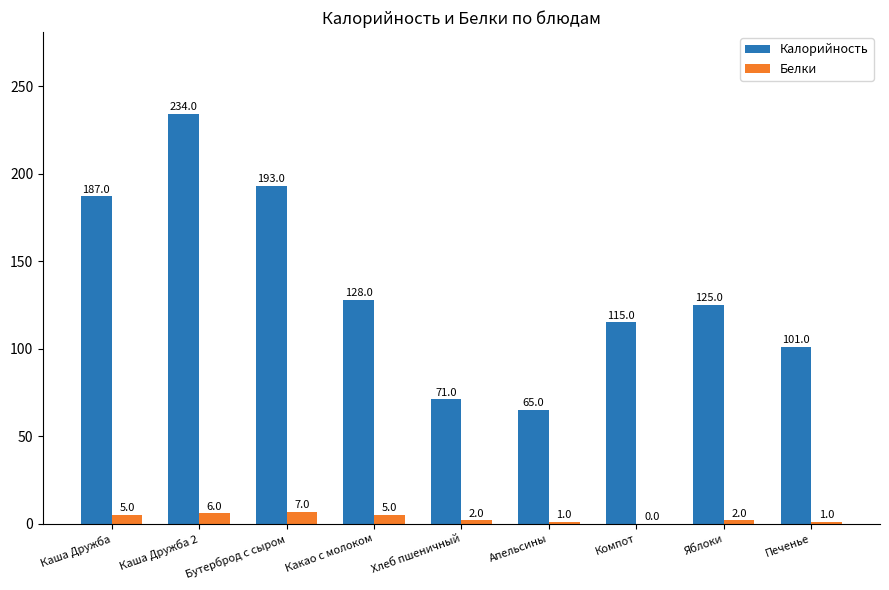

Reading left to right, list all the values displayed in this chart.

Калорийность: Каша Дружба=187	Каша Дружба 2=234	Бутерброд с сыром=193	Какао с молоком=128	Хлеб пшеничный=71	Апельсины=65	Компот=115	Яблоки=125	Печенье=101
Белки: Каша Дружба=5	Каша Дружба 2=6	Бутерброд с сыром=7	Какао с молоком=5	Хлеб пшеничный=2	Апельсины=1	Компот=0	Яблоки=2	Печенье=1